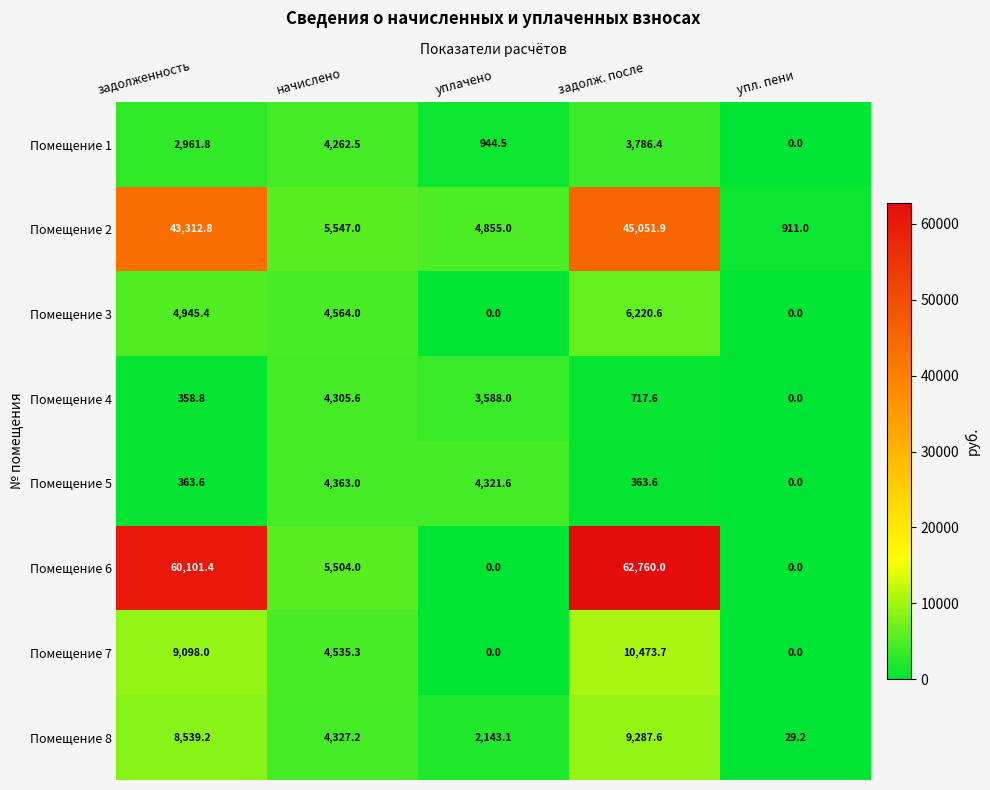

Rank the series by their maximum value, from highest to lowest.

Помещение 6, Помещение 2, Помещение 7, Помещение 8, Помещение 3, Помещение 5, Помещение 4, Помещение 1